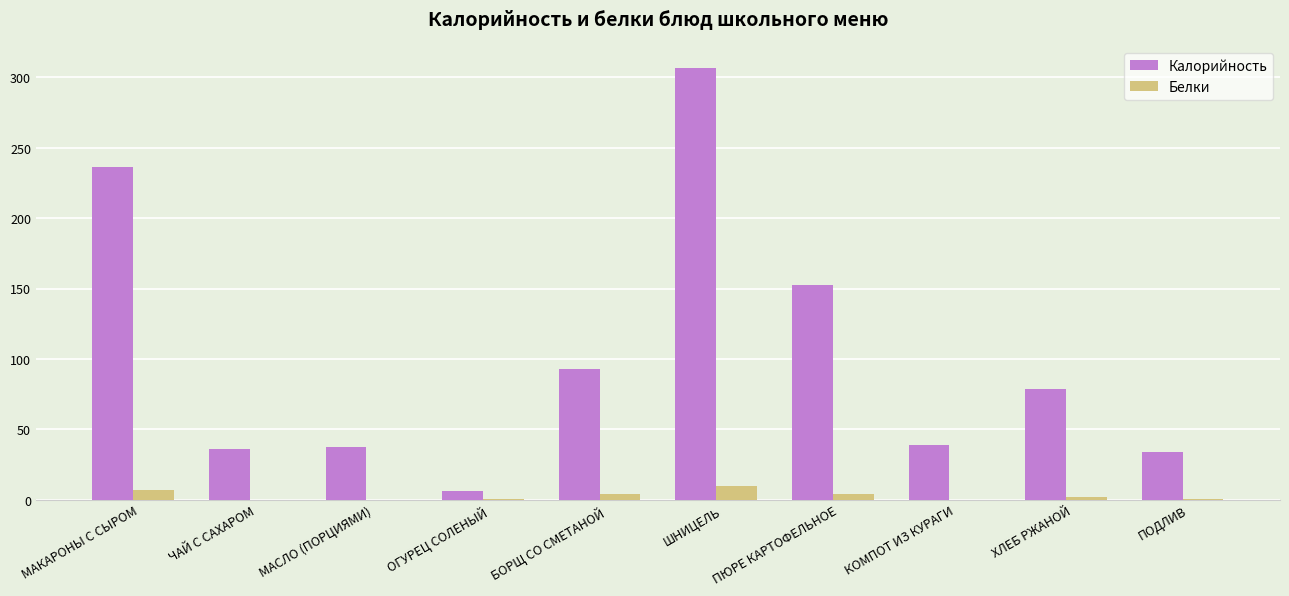

Between ОГУРЕЦ СОЛЕНЫЙ and ПЮРЕ КАРТОФЕЛЬНОЕ, which series saw the biggest shift?

Калорийность